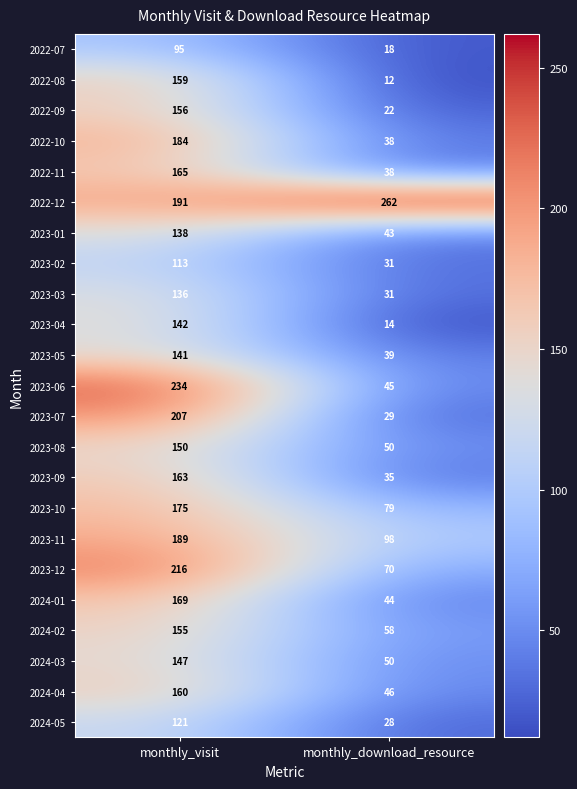

List the labels in order of 2023-07 value, smallest first.

monthly_download_resource, monthly_visit